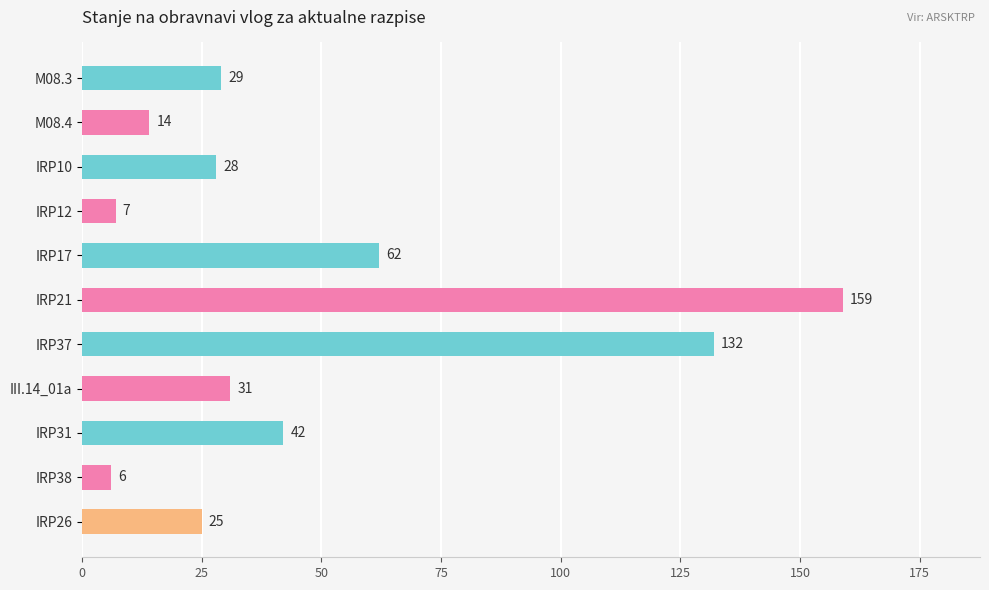

What is the label of the 11th bar from the top?

IRP26